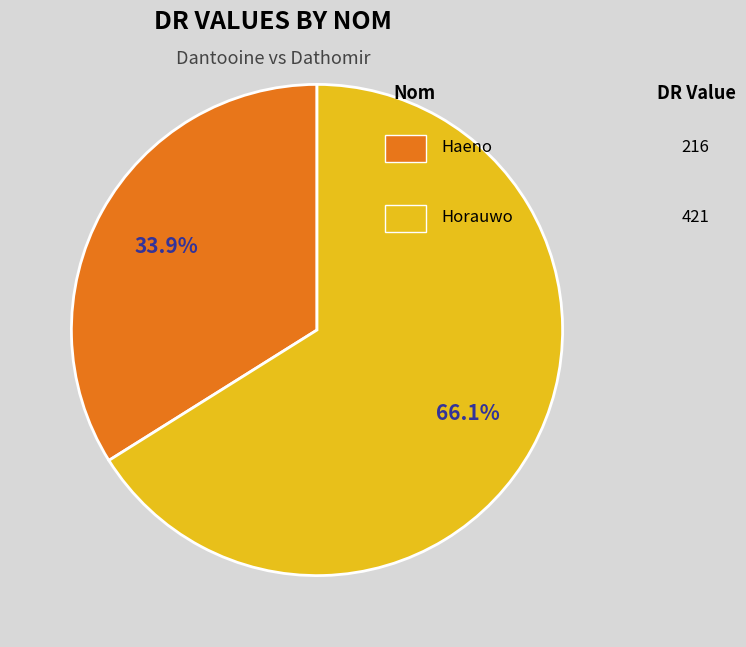

Is there any slice that represents more than half of the pie?

Yes